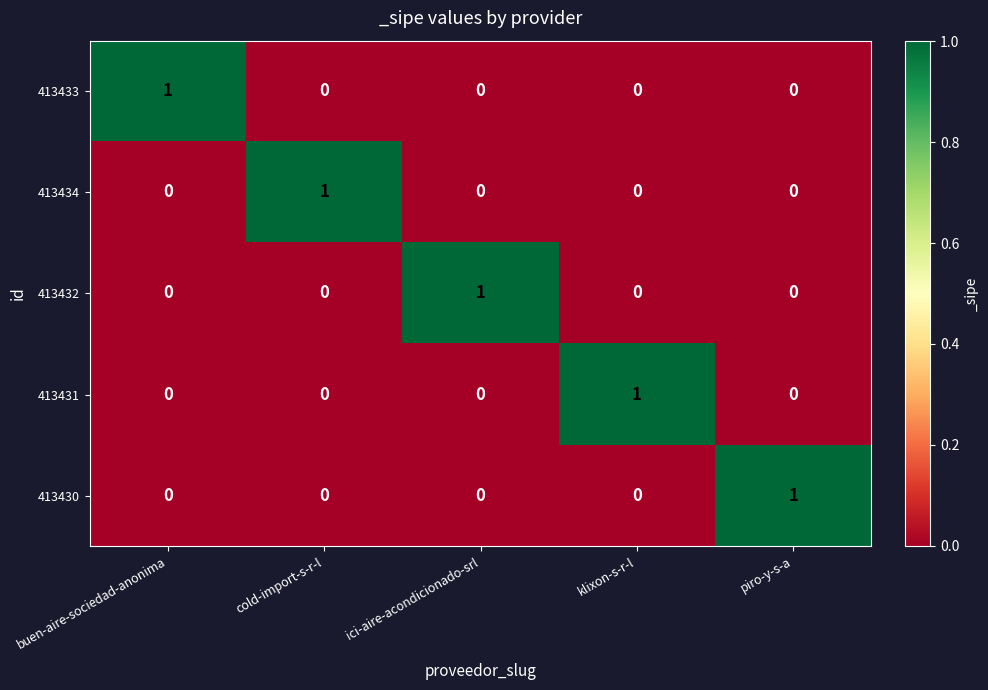

At how many categories does at least one series exceed 0?

5